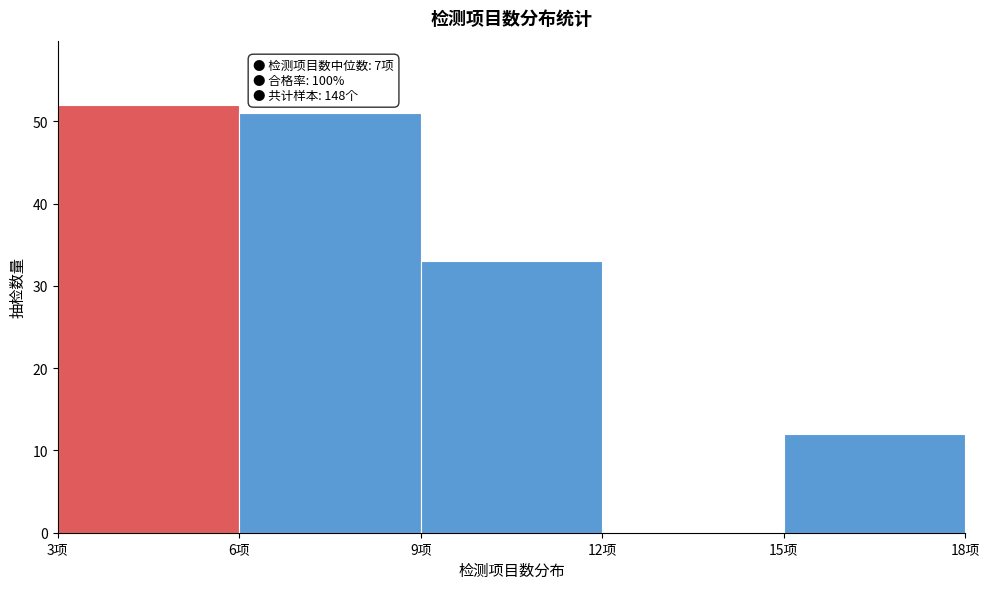

Over which range of the x-axis is the bar tallest?

3 to 6